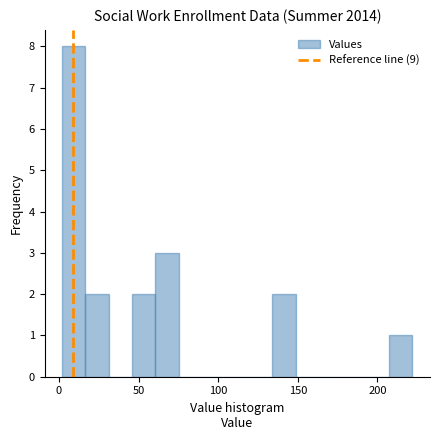

Around what value on the x-axis is the tallest bar? Give the approximate position of its centre, as read against the axis.

10